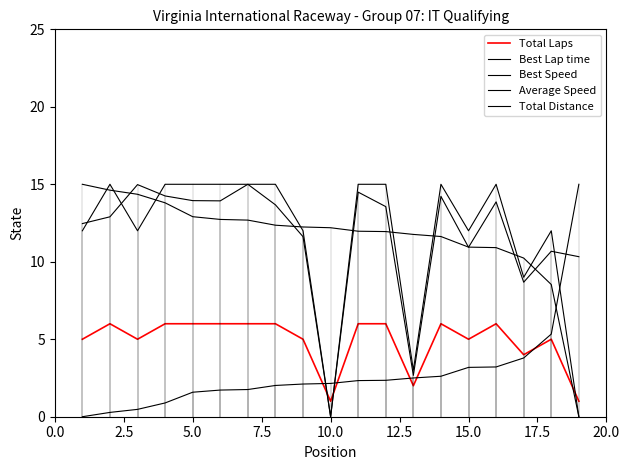

Is this an area chart (filled region under the line)?

No